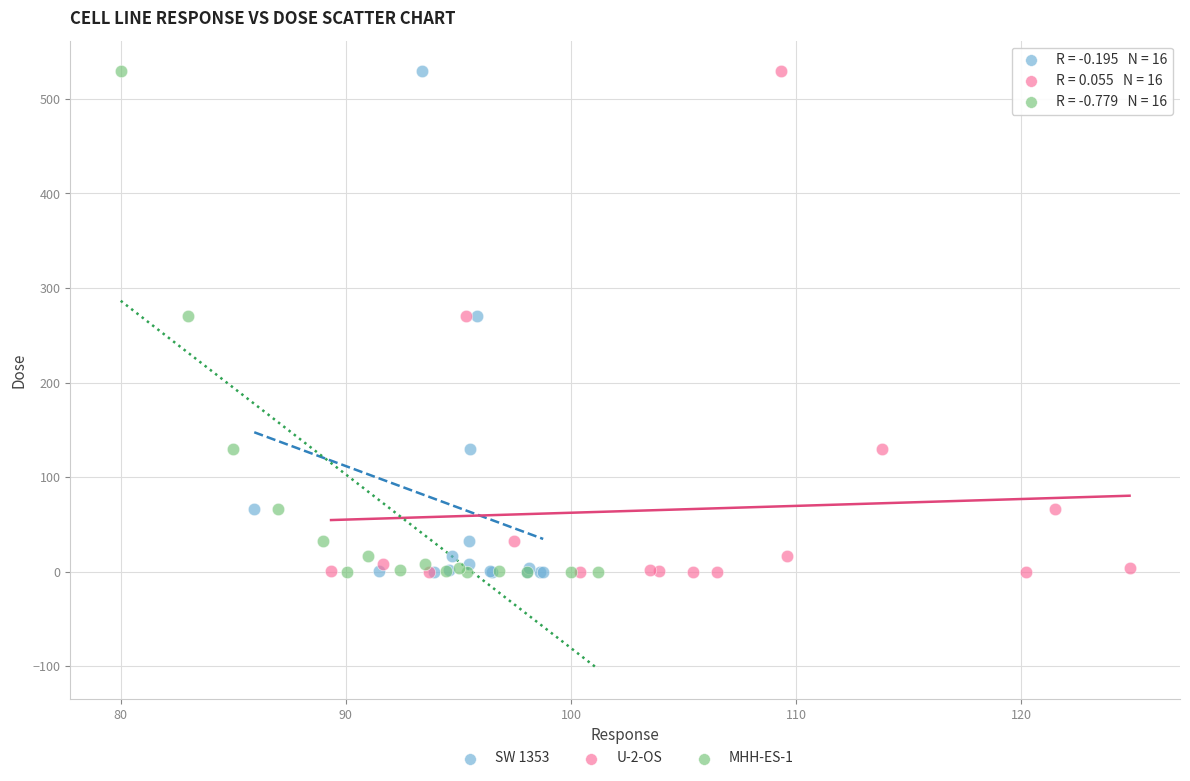

What are all the series names shown in the legend?

SW 1353, U-2-OS, MHH-ES-1